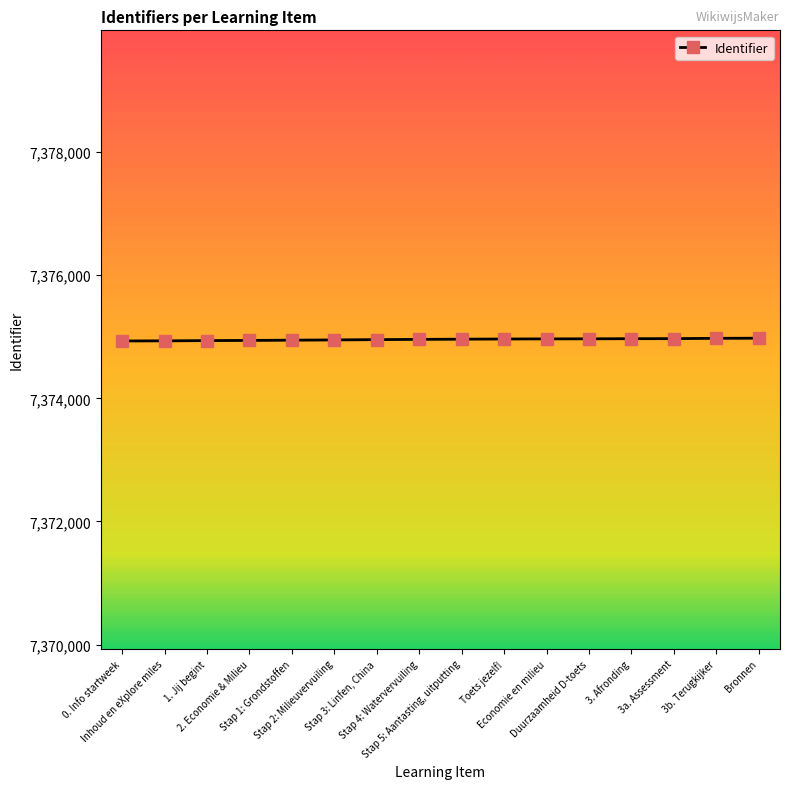

What is the average value?

7374955